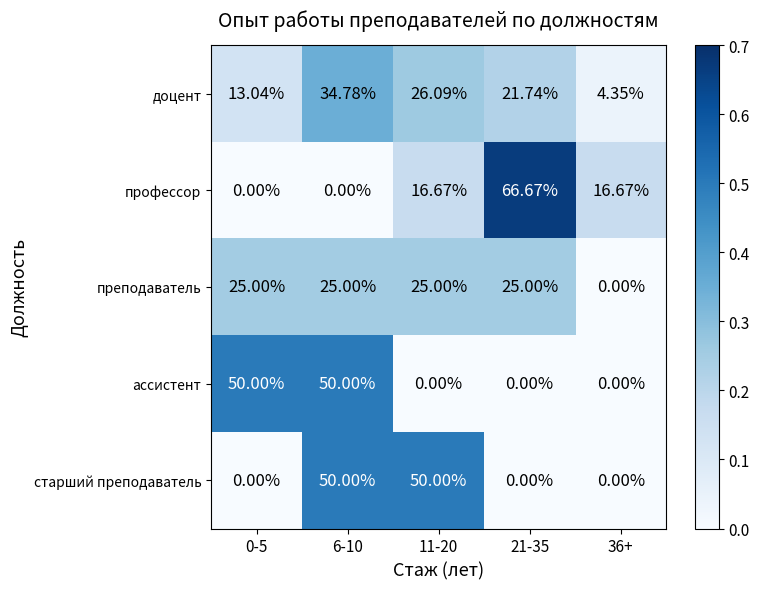

Which series has the largest total across all categories?

профессор